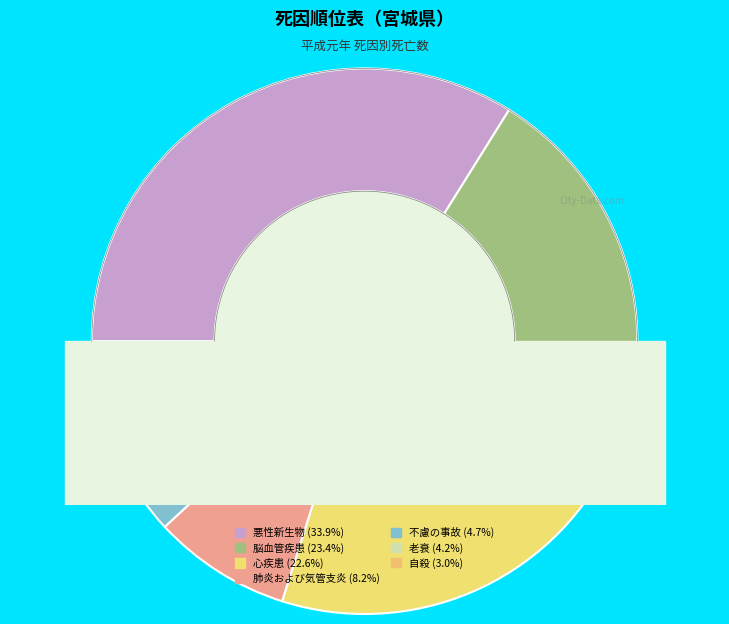

To the nearest percent, what is the average slice percentage?

14%